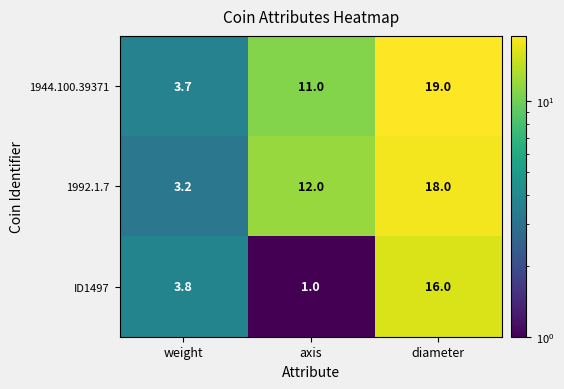

At how many categories does at least one series exceed 14?

1